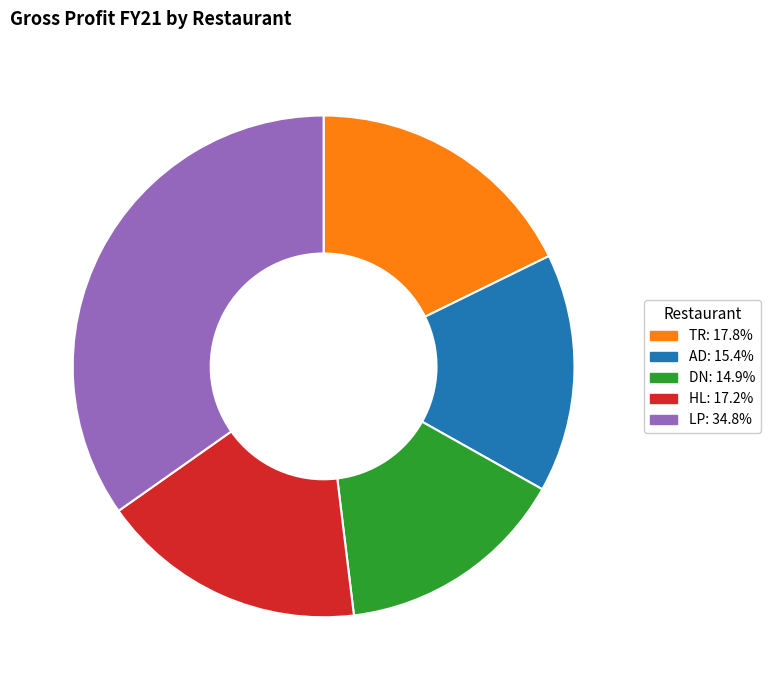

Does any single category account for the majority?

No